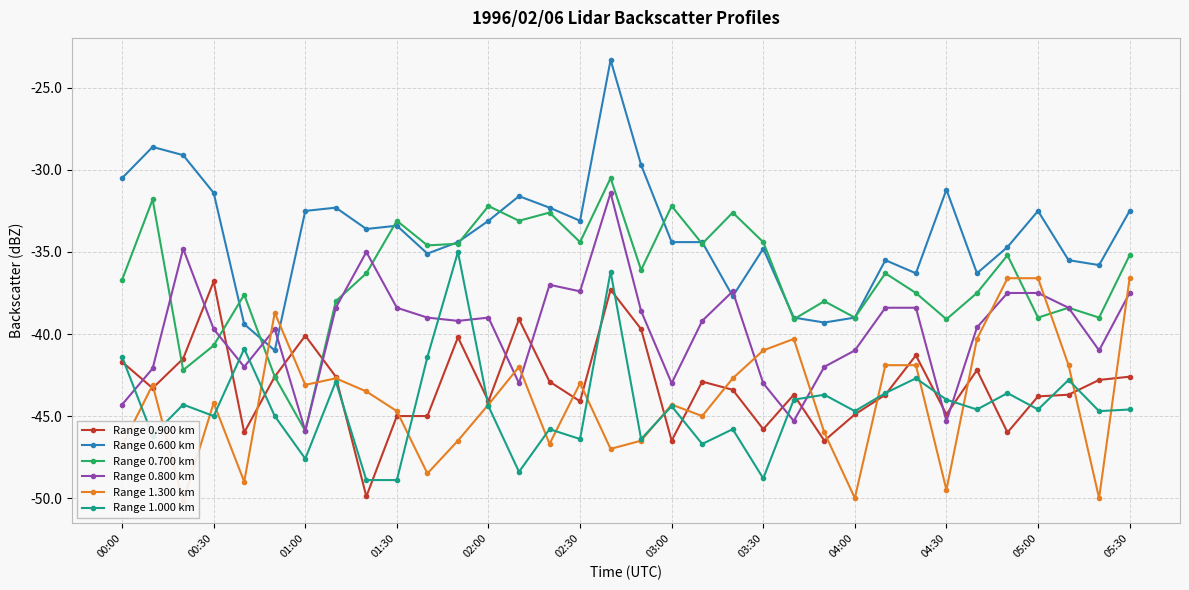

True or false: Range 0.800 km has more than 0 interior local peaks.

True